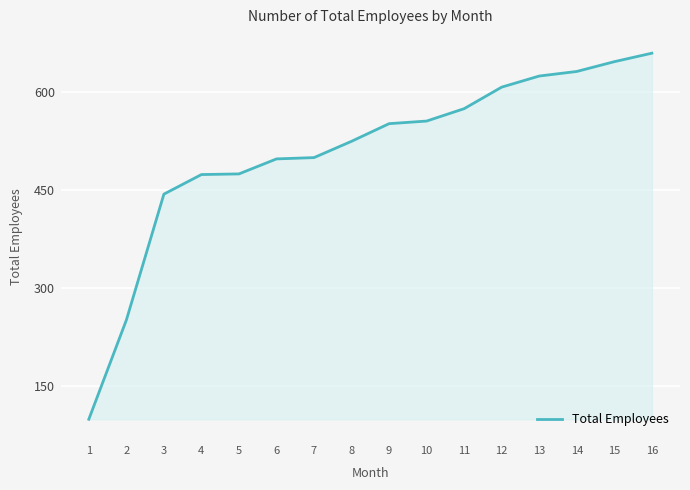

What value does the data have at 10, to the nearest 50?

550